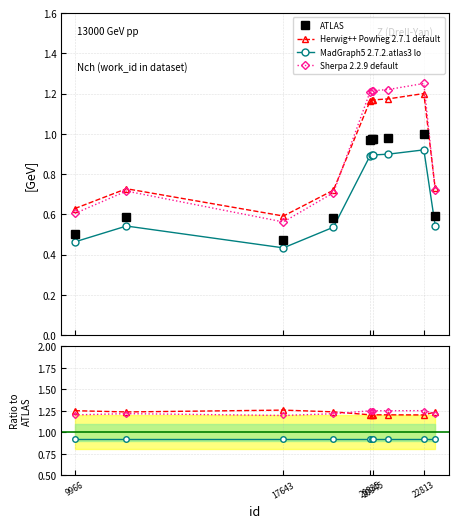

True or false: Sherpa 2.2.9 default has more than 0 interior local peaks.

True